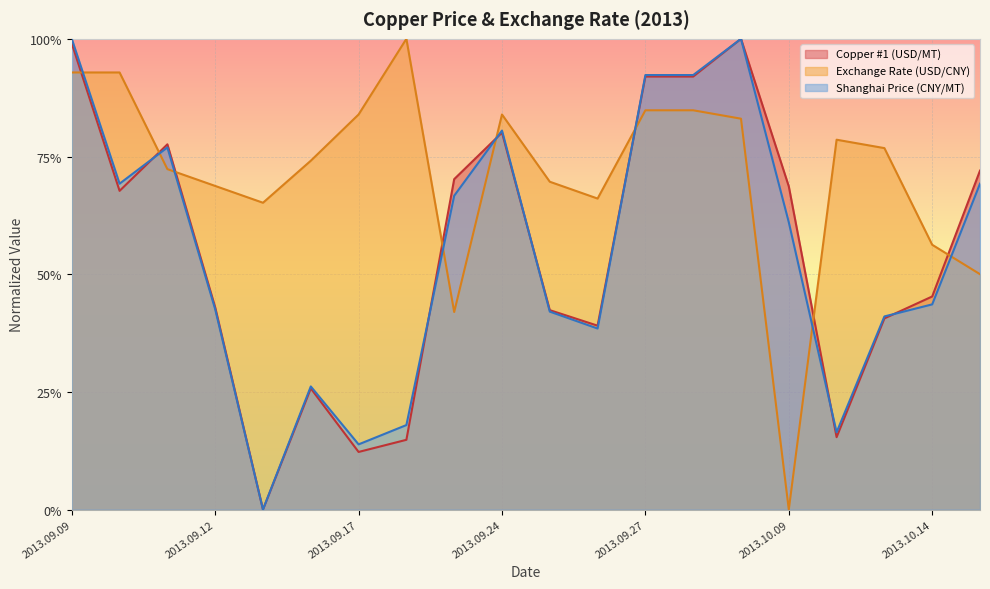

Reading right to left, list all the values displayed in this chart.

Copper #1 (USD/MT): 2013.10.15=0.7	2013.10.14=0.5	2013.10.11=0.4	2013.10.10=0.2	2013.10.09=0.7	2013.10.08=1.0	2013.09.30=0.9	2013.09.27=0.9	2013.09.26=0.4	2013.09.25=0.4	2013.09.24=0.8	2013.09.23=0.7	2013.09.18=0.1	2013.09.17=0.1	2013.09.16=0.3	2013.09.13=0.0	2013.09.12=0.4	2013.09.11=0.8	2013.09.10=0.7	2013.09.09=1.0
Exchange Rate (USD/CNY): 2013.10.15=0.5	2013.10.14=0.6	2013.10.11=0.8	2013.10.10=0.8	2013.10.09=0.0	2013.10.08=0.8	2013.09.30=0.8	2013.09.27=0.8	2013.09.26=0.7	2013.09.25=0.7	2013.09.24=0.8	2013.09.23=0.4	2013.09.18=1.0	2013.09.17=0.8	2013.09.16=0.7	2013.09.13=0.7	2013.09.12=0.7	2013.09.11=0.7	2013.09.10=0.9	2013.09.09=0.9
Shanghai Price (CNY/MT): 2013.10.15=0.7	2013.10.14=0.4	2013.10.11=0.4	2013.10.10=0.2	2013.10.09=0.6	2013.10.08=1.0	2013.09.30=0.9	2013.09.27=0.9	2013.09.26=0.4	2013.09.25=0.4	2013.09.24=0.8	2013.09.23=0.7	2013.09.18=0.2	2013.09.17=0.1	2013.09.16=0.3	2013.09.13=0.0	2013.09.12=0.4	2013.09.11=0.8	2013.09.10=0.7	2013.09.09=1.0